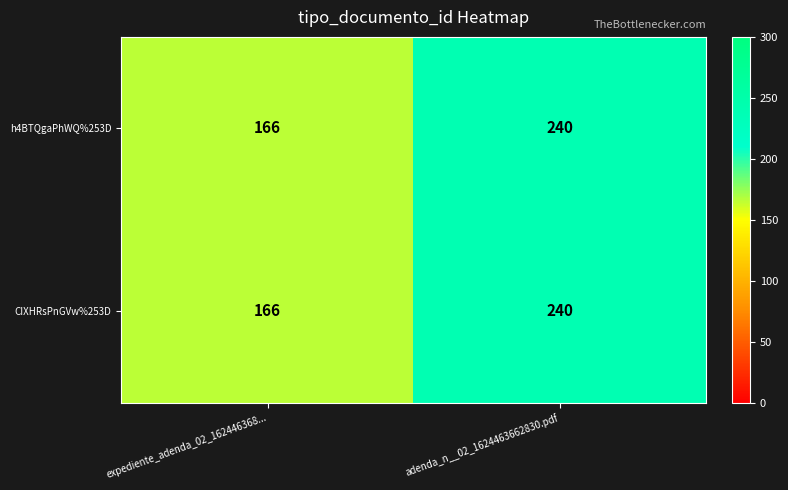

How many data points in h4BTQgaPhWQ%253D are less than 240?

1